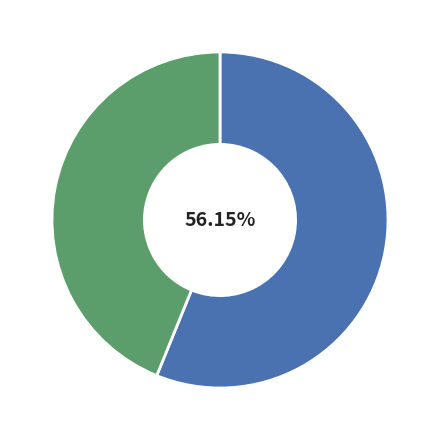

Does any single category account for the majority?

Yes